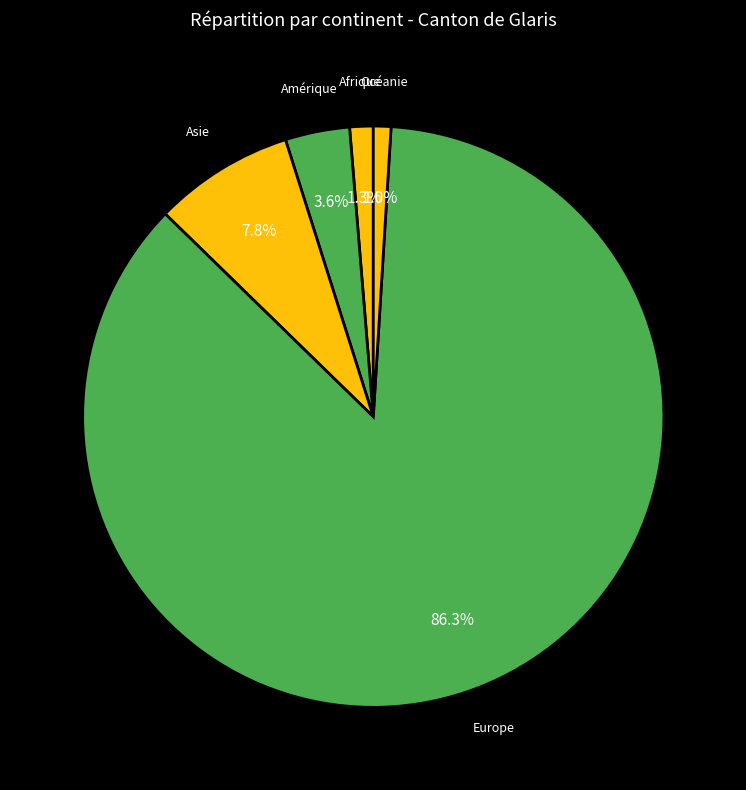

To the nearest percent, what is the difference between the largest and smallest slice percentages?

85%